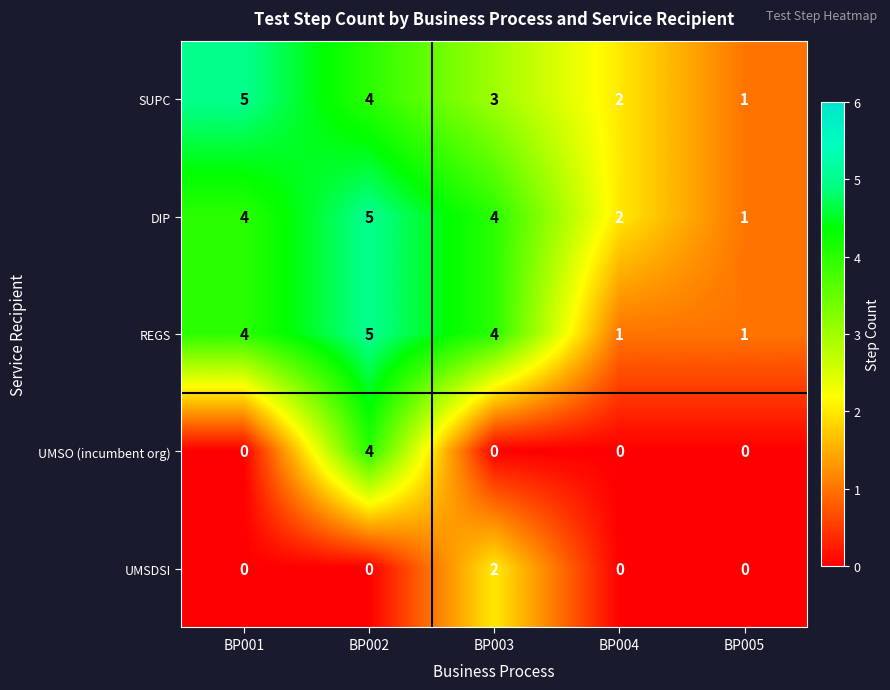

Is the value of UMSDSI at BP005 greater than the value of SUPC at BP003?

No